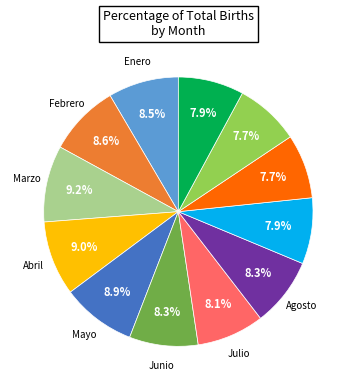

Is there a majority slice in this chart?

No